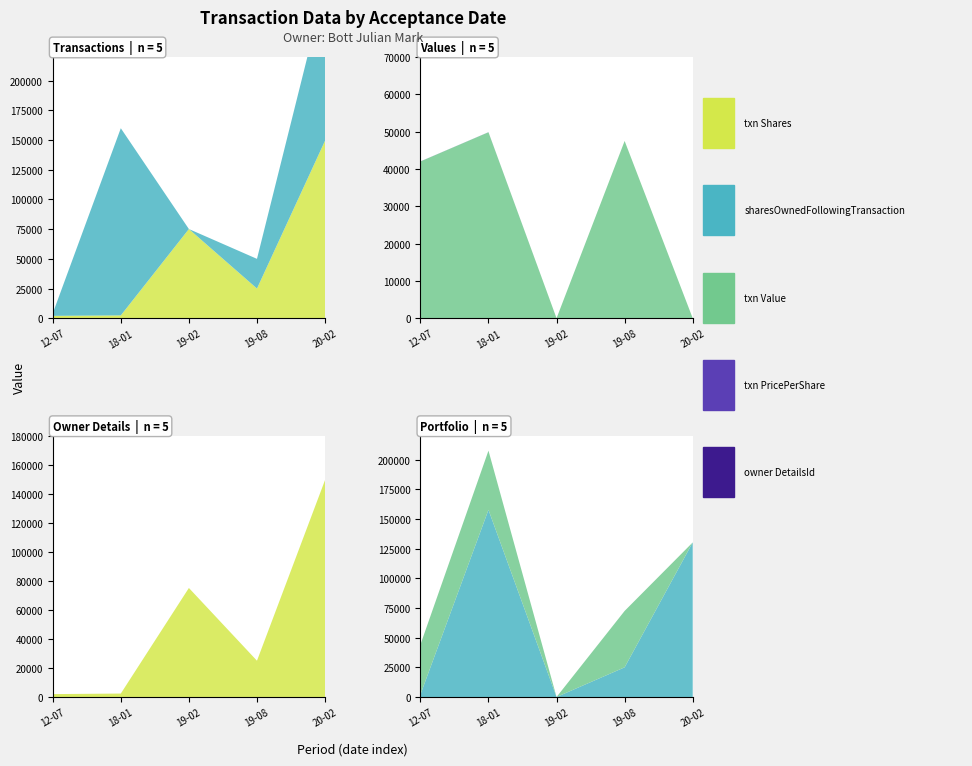

Reading left to right, extract all data points from this chart.

transactionShares: 2012-07-05=2000.0	2018-01-11=2373.0	2019-02-28=75122.0	2019-08-09=25000.0	2020-02-28=149528.0
sharesOwnedFollowingTransaction: 2012-07-05=2000.0	2018-01-11=157641.0	2019-02-28=0.0	2019-08-09=25000.0	2020-02-28=130192.0
transactionValue: 2012-07-05=42000.0	2018-01-11=49834.0	2019-02-28=0.0	2019-08-09=47500.0	2020-02-28=0.0
transactionPricePerShare: 2012-07-05=21.0	2018-01-11=21.0	2019-02-28=0.0	2019-08-09=1.9	2020-02-28=0.0
rptOwnerDetailsId: 2012-07-05=1.0	2018-01-11=4.0	2019-02-28=6.0	2019-08-09=6.0	2020-02-28=6.0